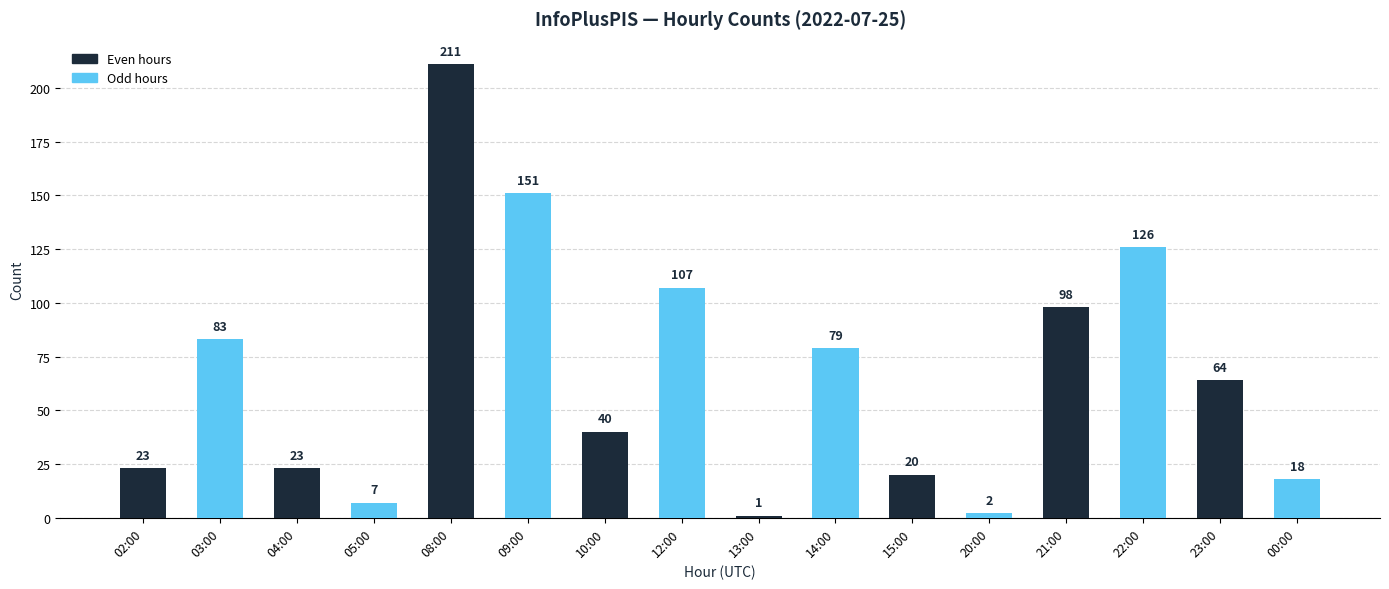

What is the ratio of the value at 05:00 to the value at 00:00?

0.4